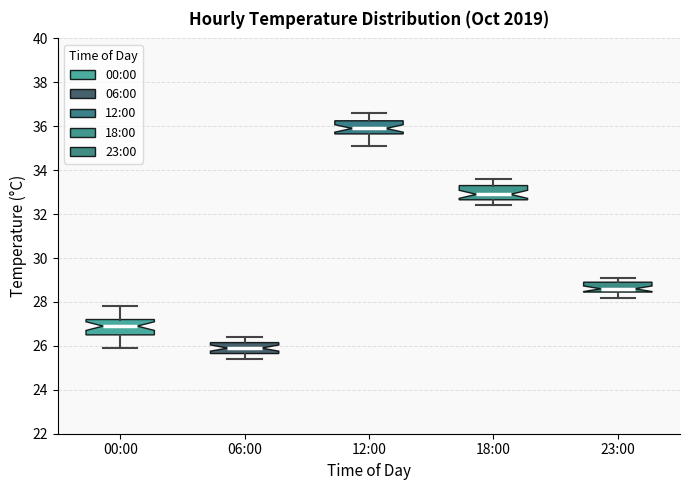

Which box's median line is the highest?

12:00